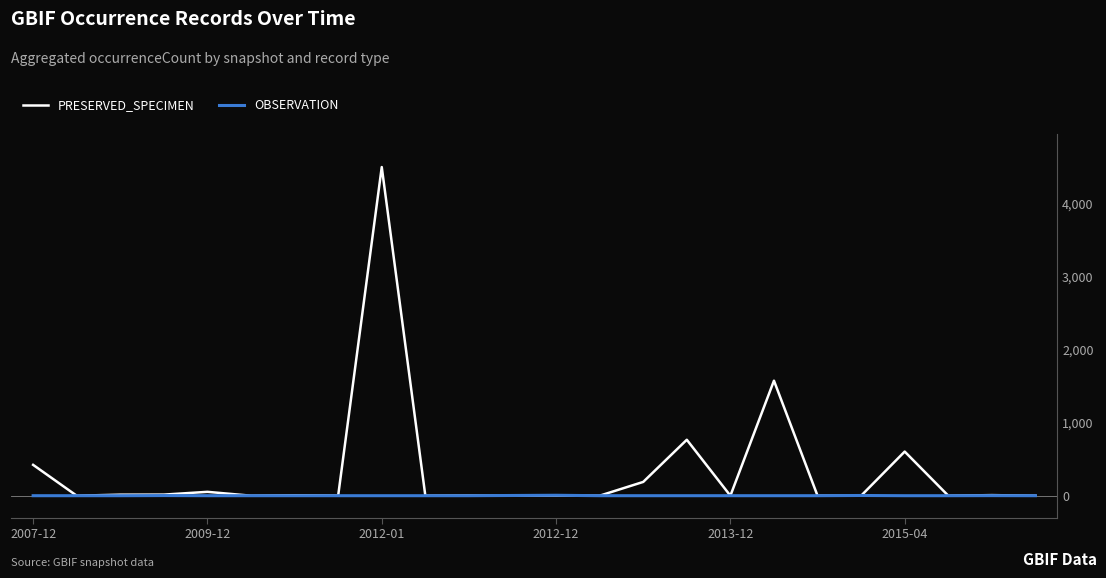

Rank the series by their maximum value, from lowest to highest.

OBSERVATION, PRESERVED_SPECIMEN